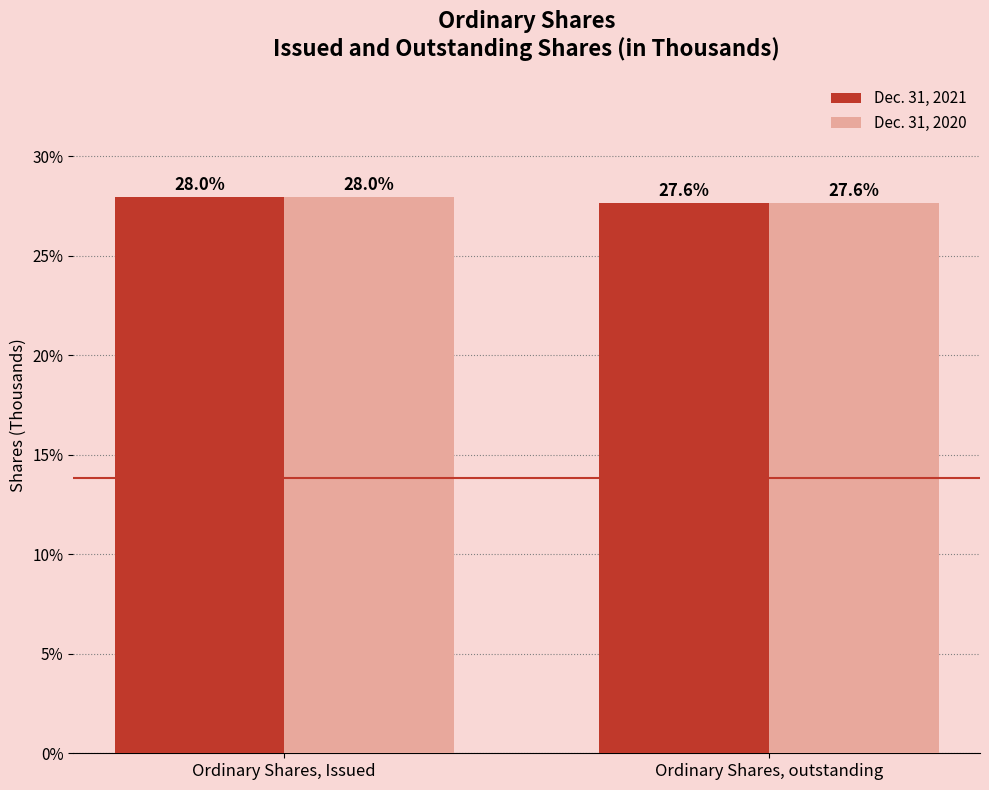

What are all the series names shown in the legend?

Dec. 31, 2021, Dec. 31, 2020